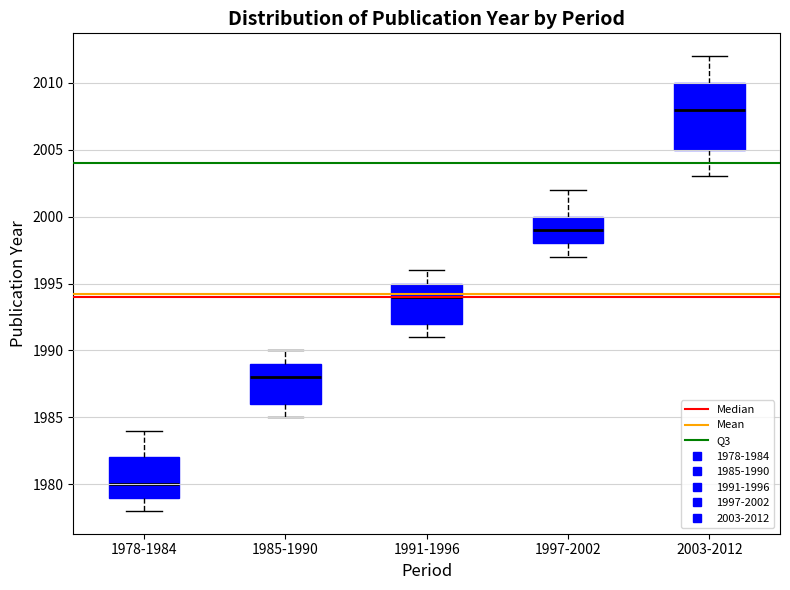

Where does the median line of the box for 1997-2002 sit on the y-axis? The values are not printed on the chart, so give them approximately, as read against the axis.

1999